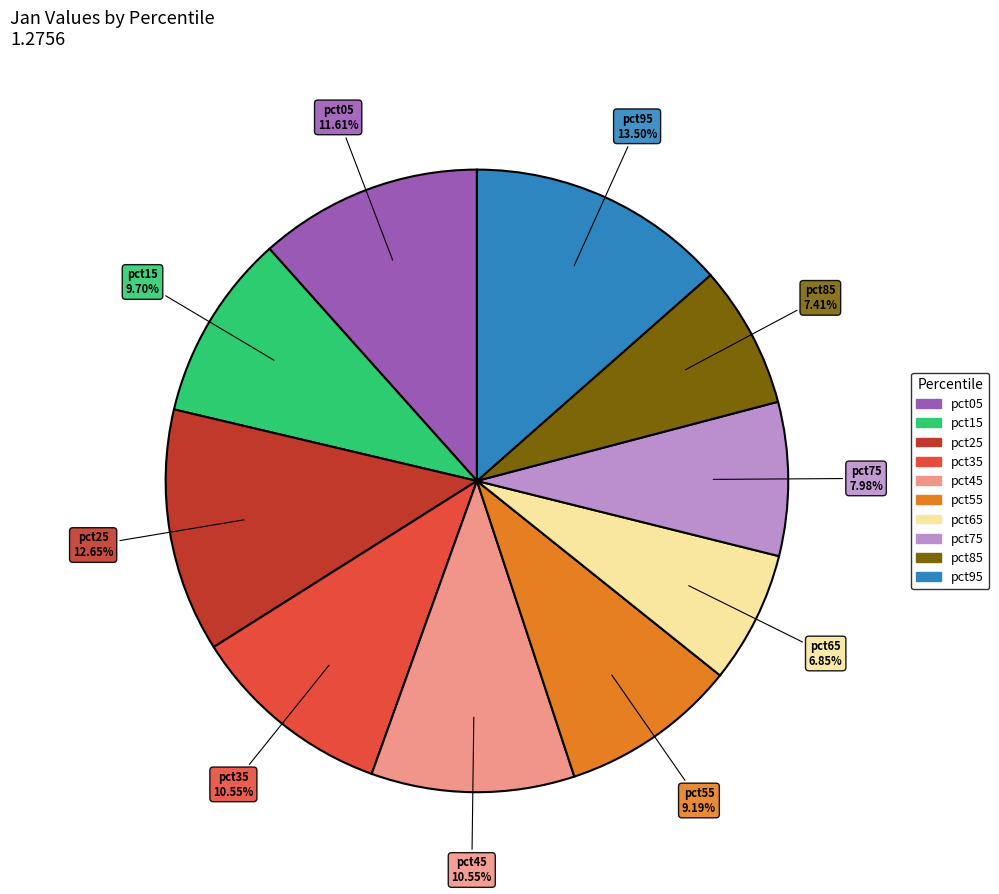

To the nearest percent, what is the difference between the largest and smallest slice percentages?

7%